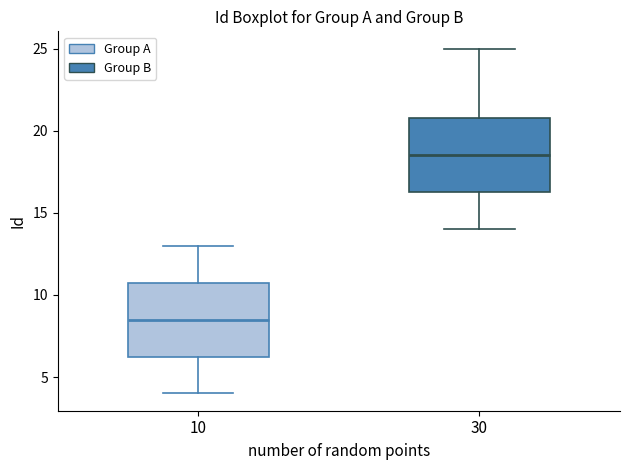

Reading left to right, transcribe this box plot: for each box, give where its median line is, the range the box spans, and where its two whiskers end, as read against the y-axis. The values are not printed on the chart, so give them approximately, as read against the axis.

10: median 8.5, box 6.5 to 11.0, whiskers 4.0 to 13.0
30: median 18.5, box 16.5 to 21.0, whiskers 14.0 to 25.0